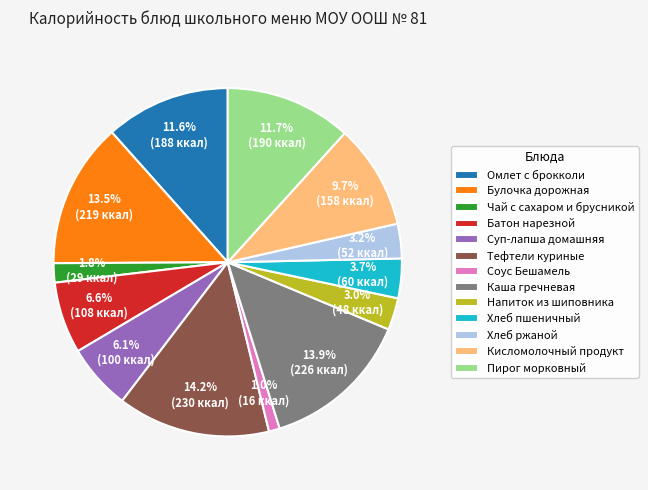

How much of the chart is everything except Напиток из шиповника?

97.0%